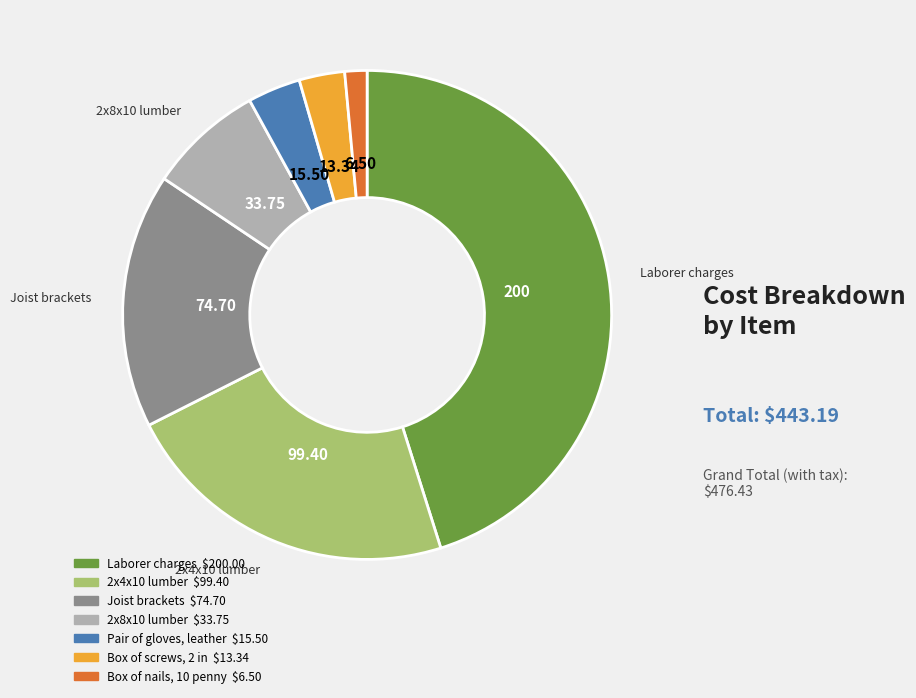

How many slices are in this pie chart?

7